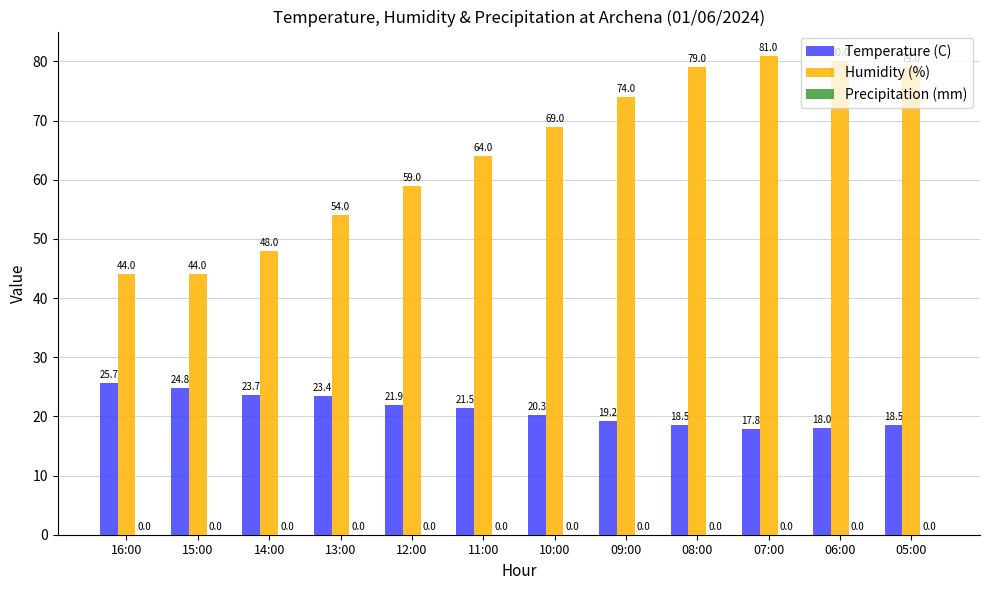

Which series changed the most between 11:00 and 10:00?

Humidity (%)